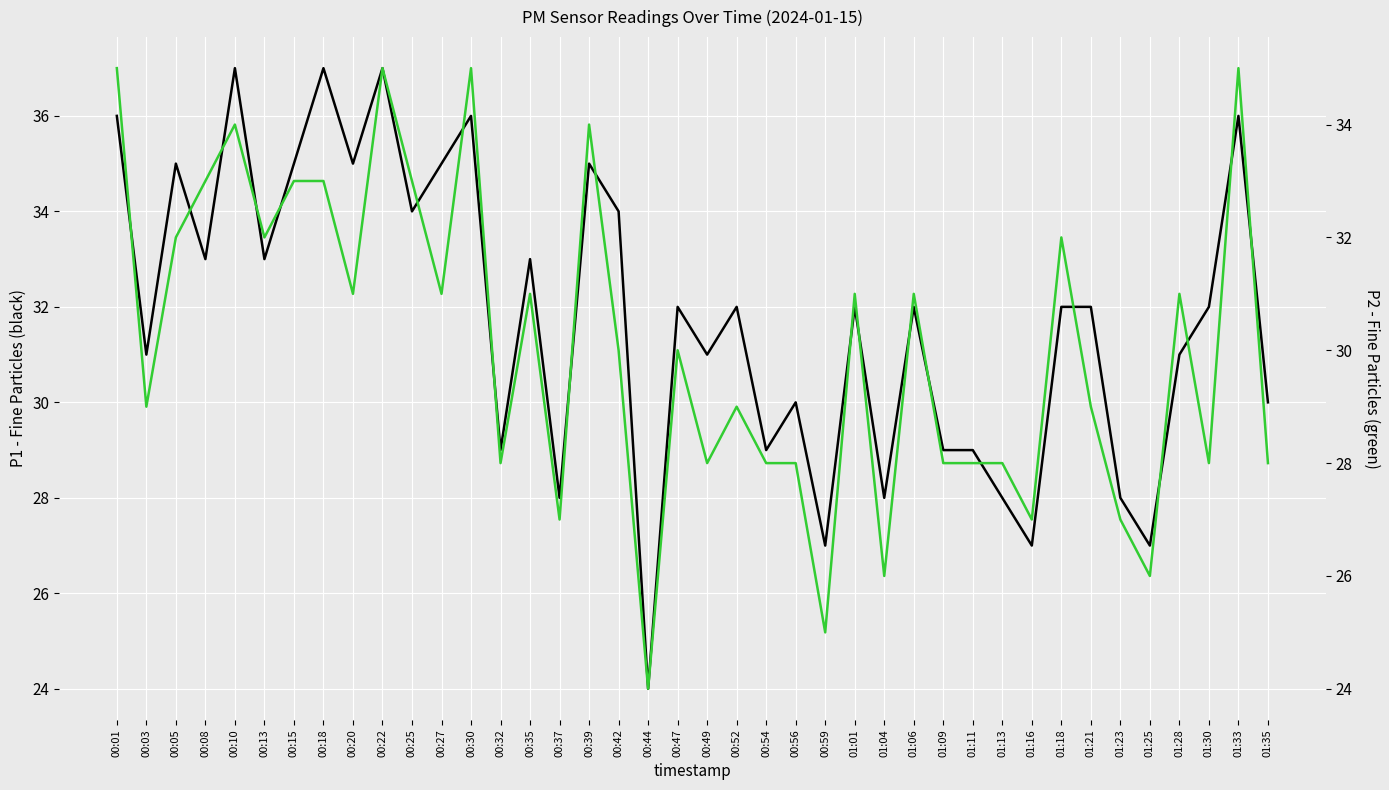

True or false: P1 and P2 cross at least once.

False